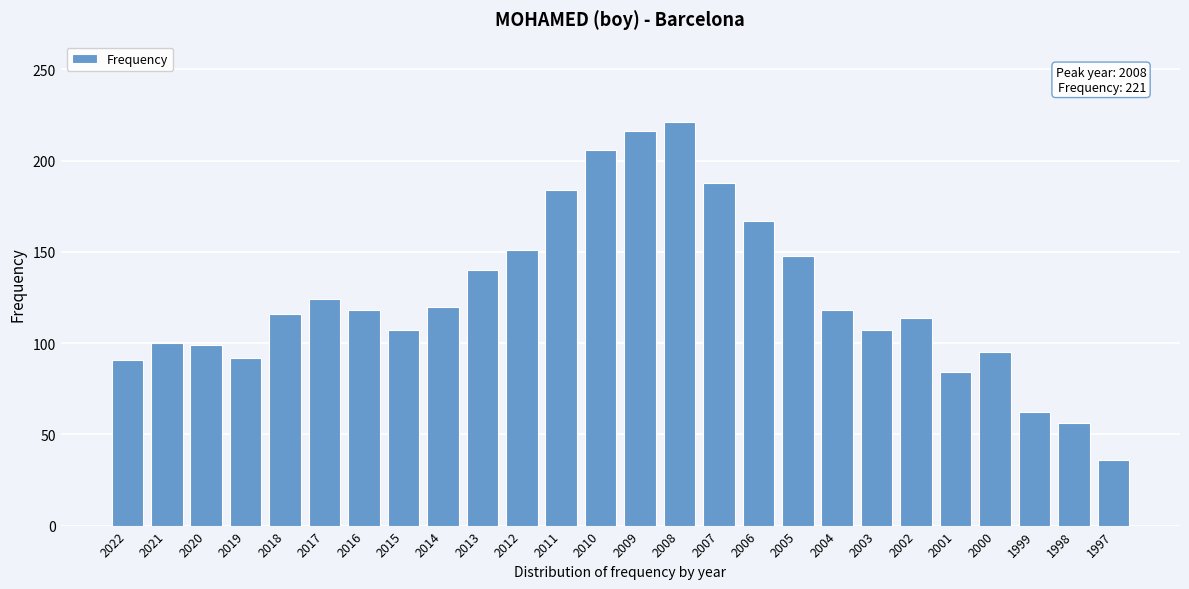

What is the approximate value at 2008, to the nearest 50?

200